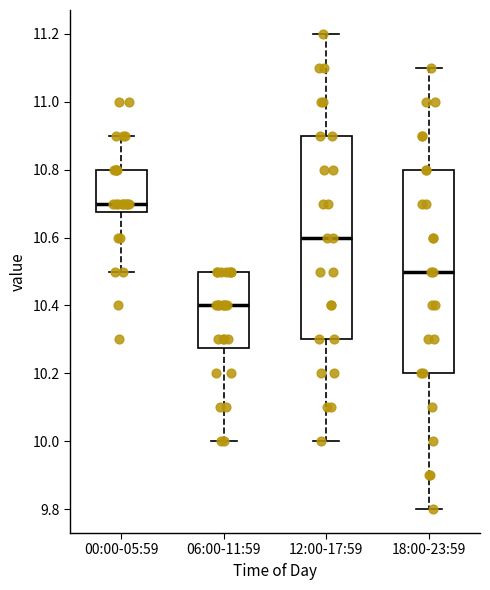

Where does the median line of the box for 00:00-05:59 sit on the y-axis? The values are not printed on the chart, so give them approximately, as read against the axis.

10.70